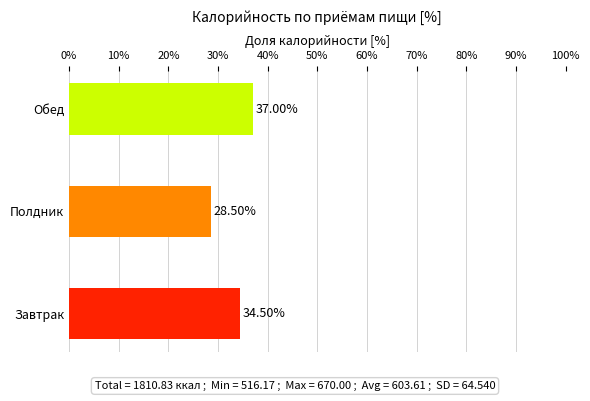

Approximately how many times larger is the value at Полдник compared to Обед?

0.8